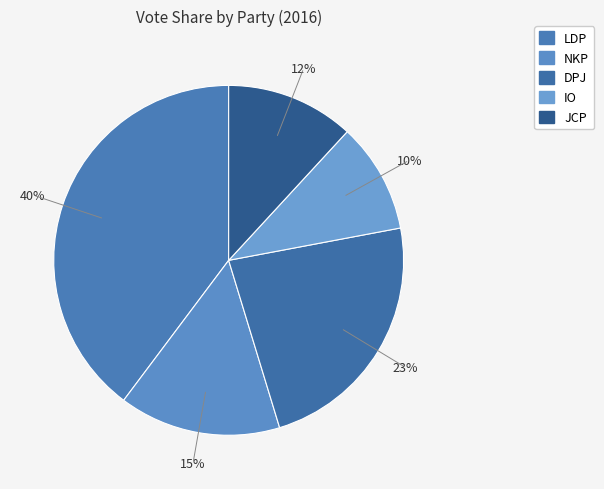

Is there a majority slice in this chart?

No